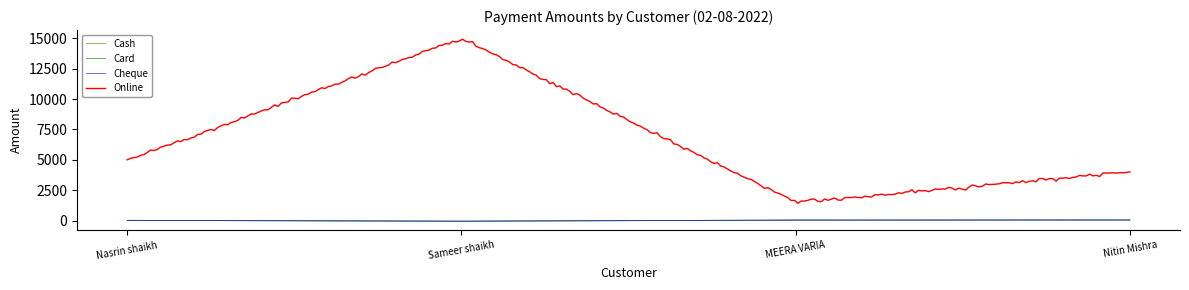

How many interior local valleys does the Online series have?

1